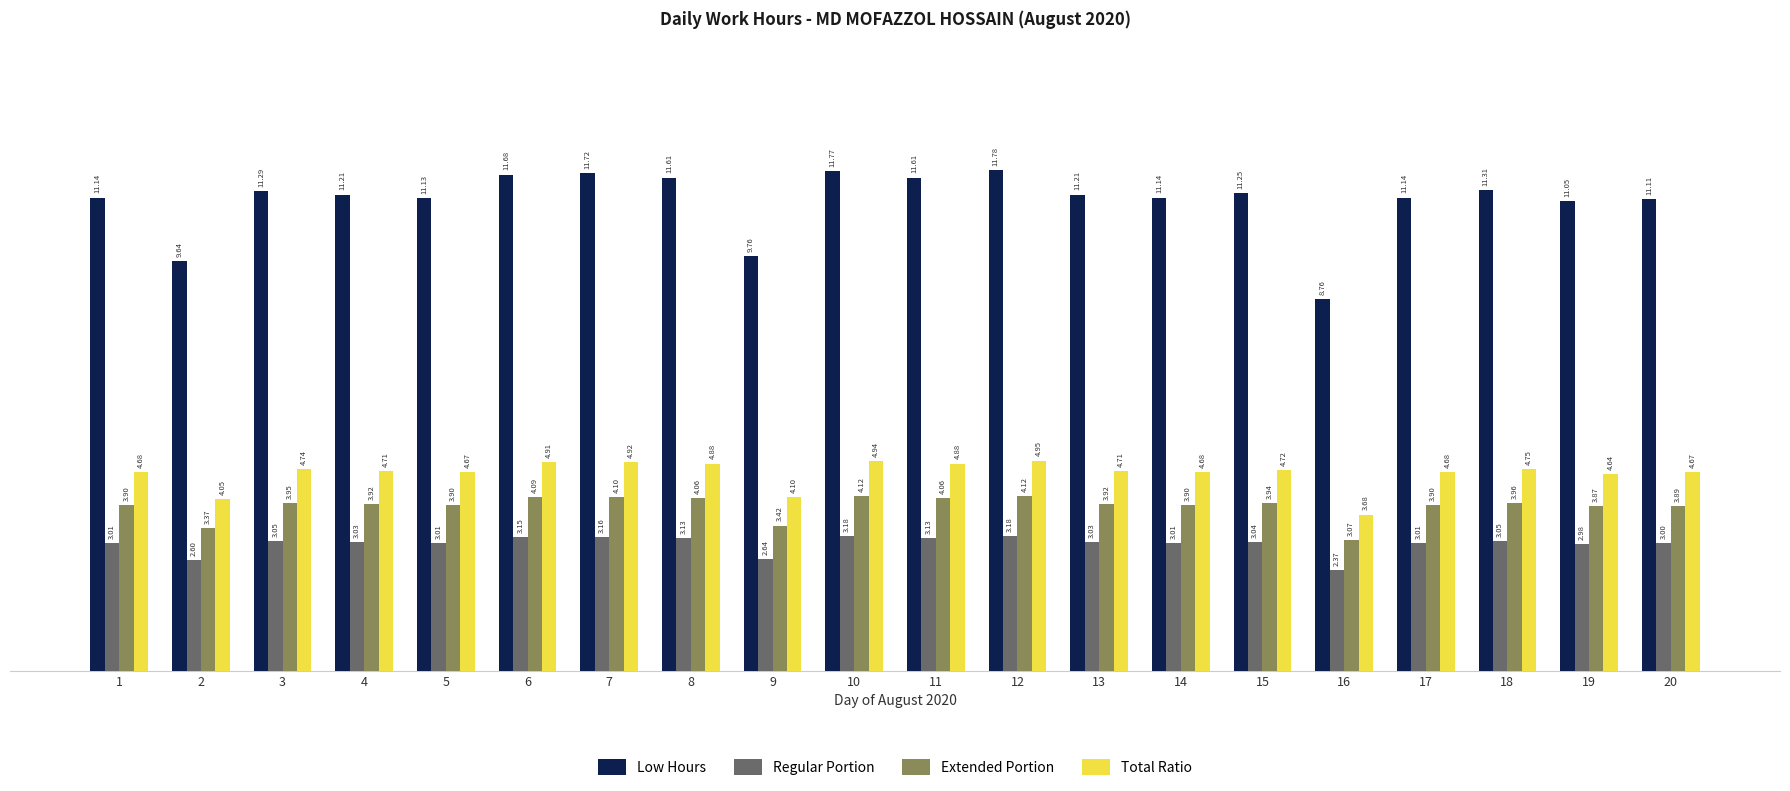

Which label corresponds to the smallest value in the chart?

16